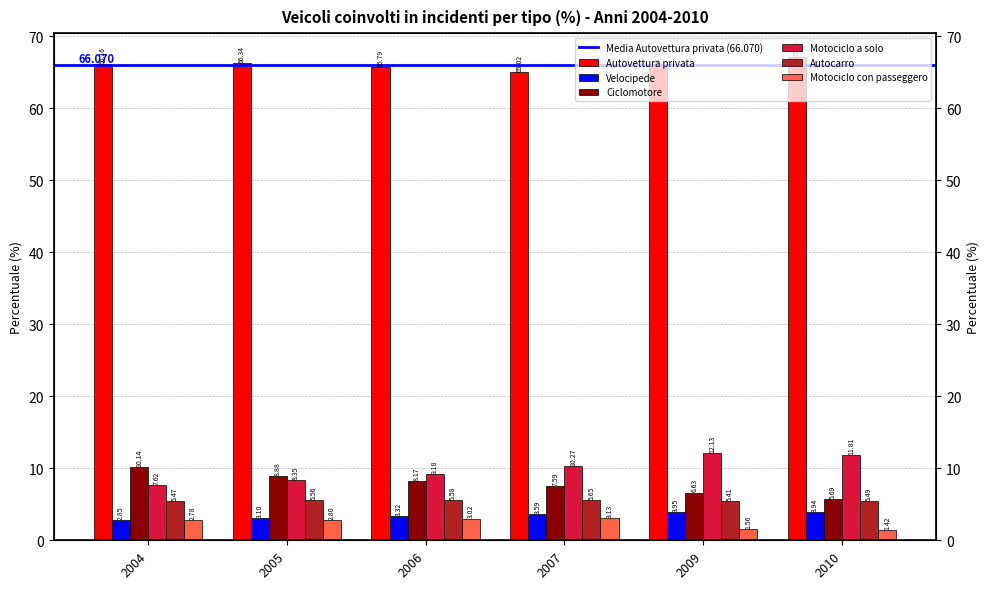

Which series changed the most between 2006 and 2007?

Motociclo a solo